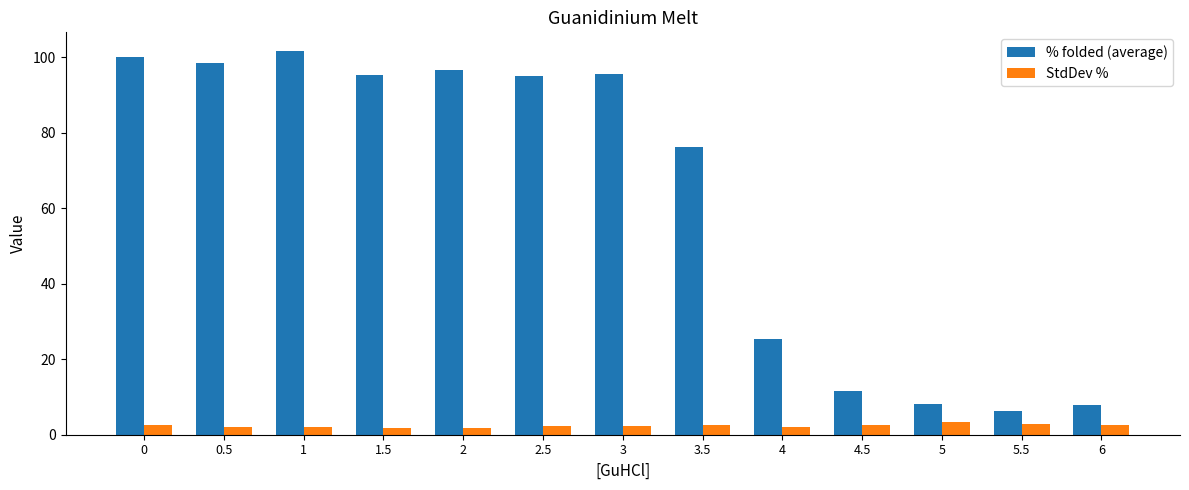

What is the difference between the StdDev % values at 4 and 1.5?

0.1